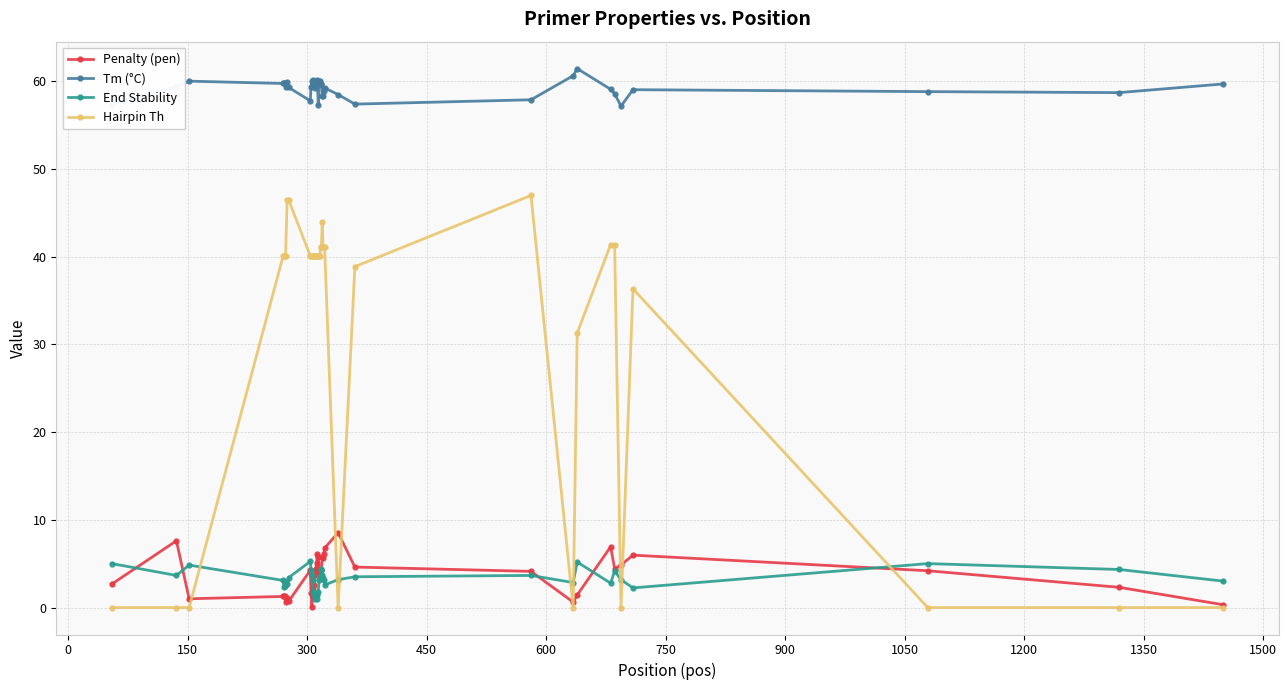

True or false: Hairpin Th and Tm (°C) intersect in this chart.

False